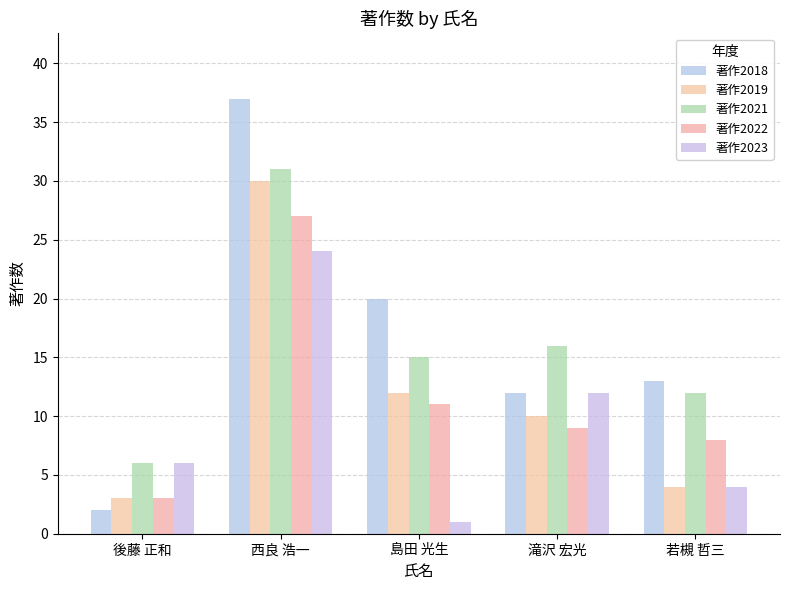

What is the smallest value displayed?

1